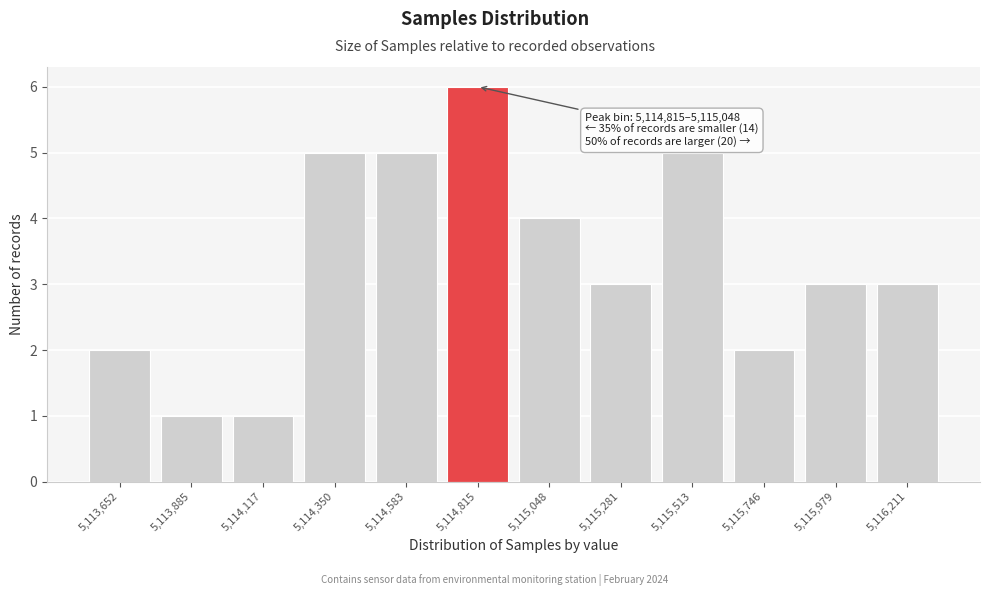

Reading left to right, list all the values displayed in this chart.

2	1	1	5	5	6	4	3	5	2	3	3